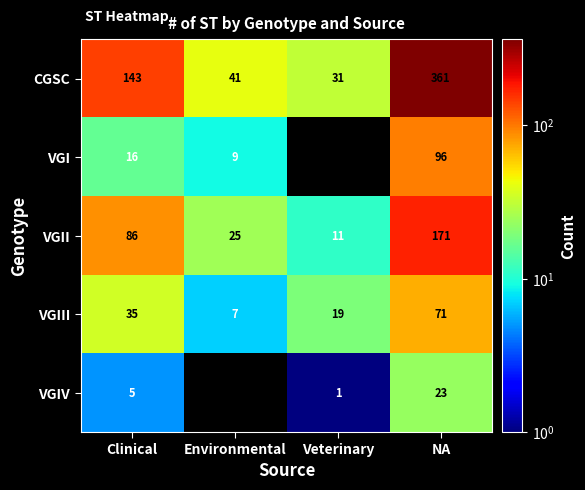

List the labels in order of VGIII value, smallest first.

Environmental, Veterinary, Clinical, NA